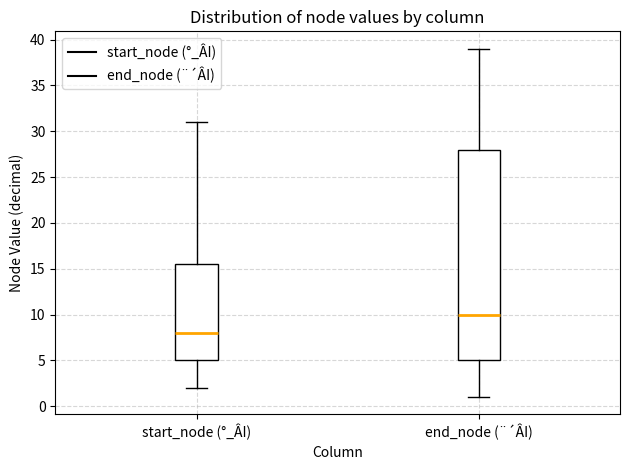

Reading left to right, read every box against the y-axis: the position of its median line, the range the box covers, and the ends of its whiskers. The values are not printed on the chart, so give them approximately, as read against the axis.

start_node (°_ÂI): median 8.0, box 5.0 to 15.5, whiskers 2.0 to 31.0
end_node (¨´ÂI): median 10.0, box 5.0 to 28.0, whiskers 1.0 to 39.0